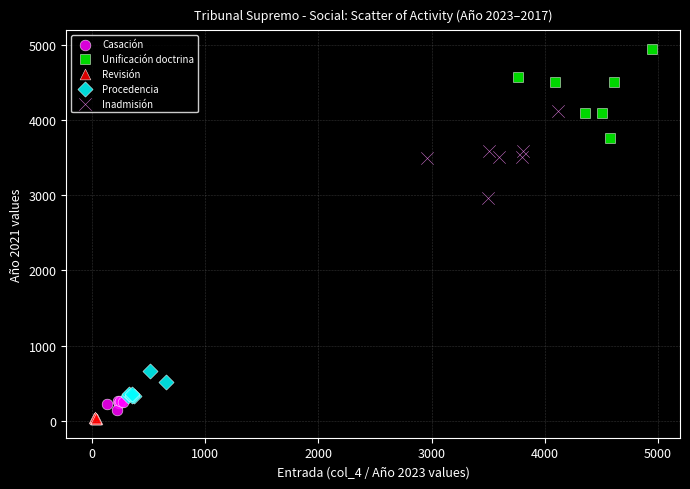

Which series has the widest spread of Y values?

Unificación doctrina